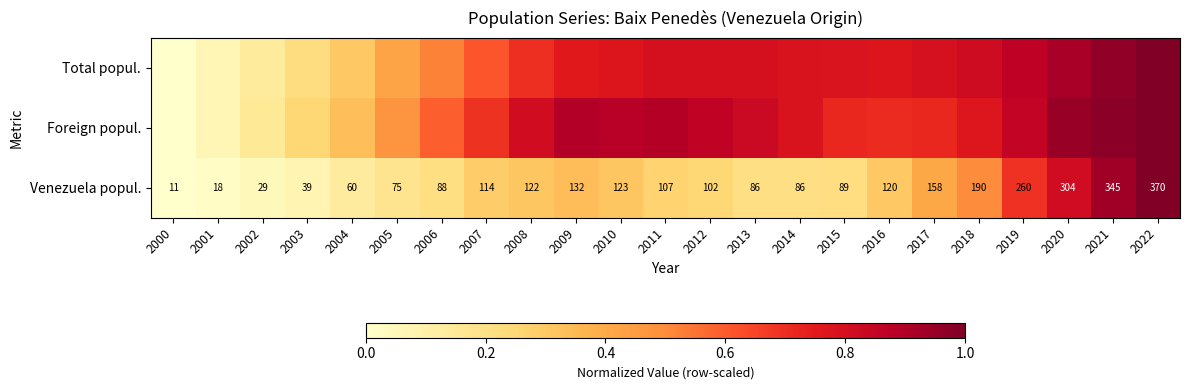

At which category is the sum across all series the highest?

2022